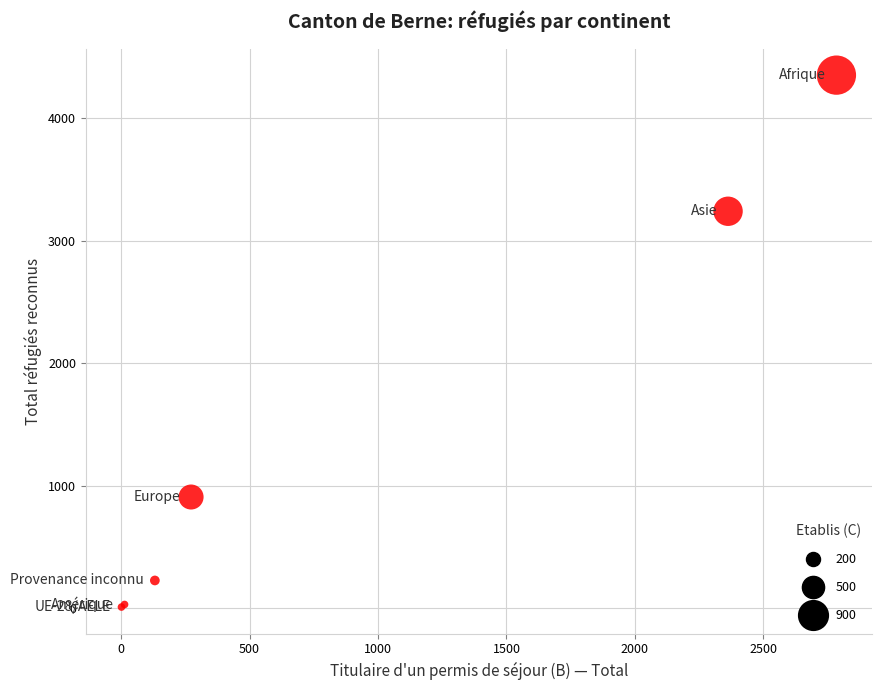

What Y value in the scatter plot is closest to 2180?

3240